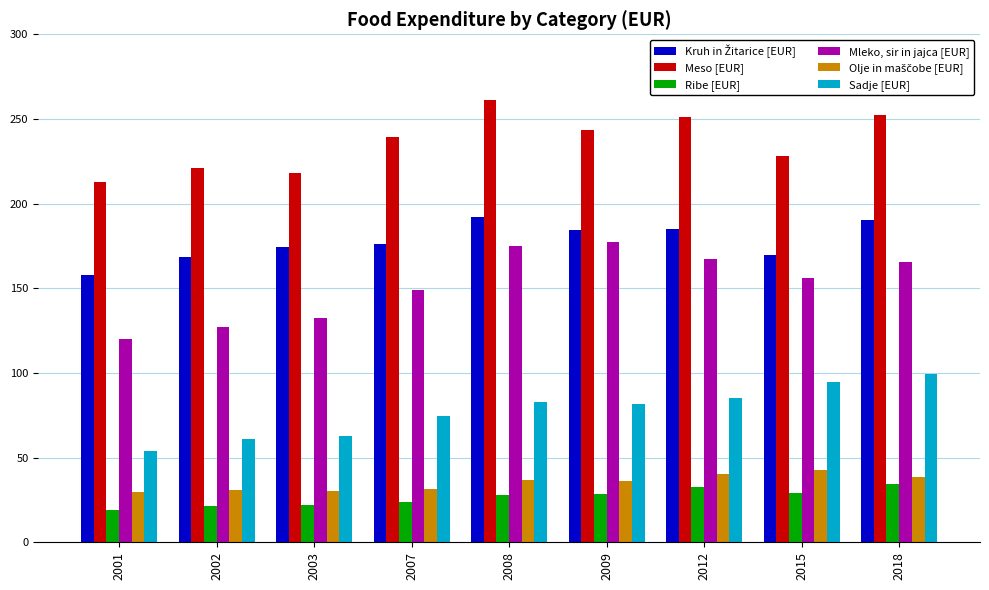

What is the sum of the Ribe [EUR] values at 2008 and 2001?

47.0